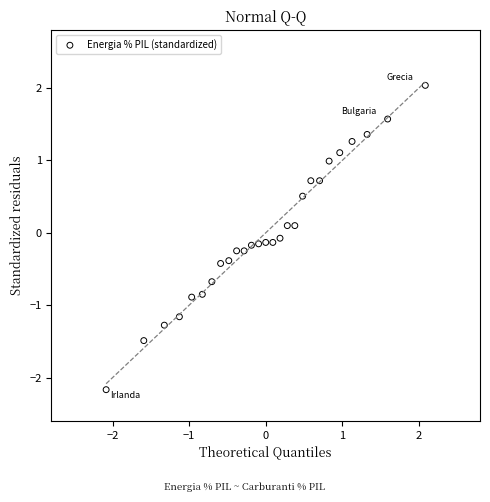

What is the range of Y values (max minus min)?

4.2